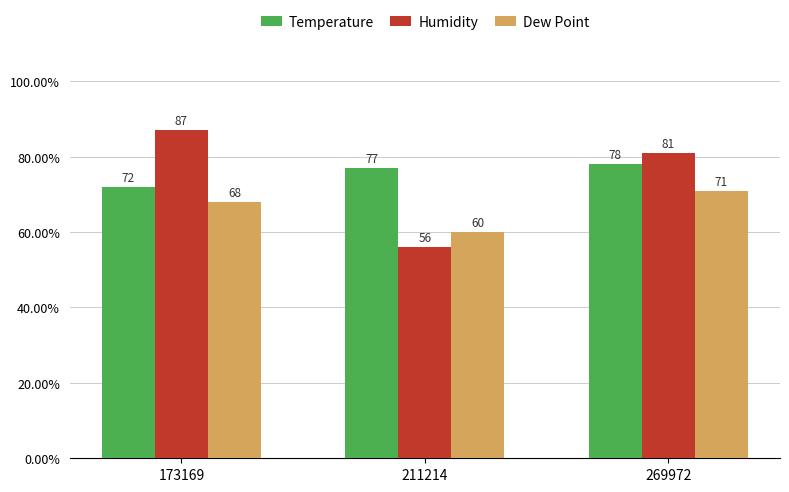

The Dew Point series shows 21 at 211214. True or false?

False